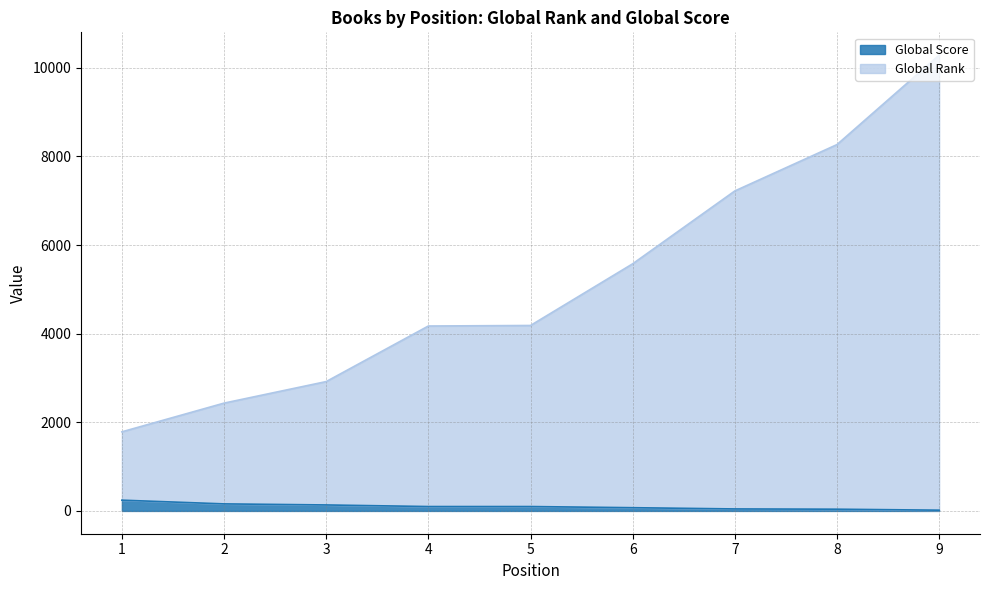

What is the average value of the Global Rank series?

5205